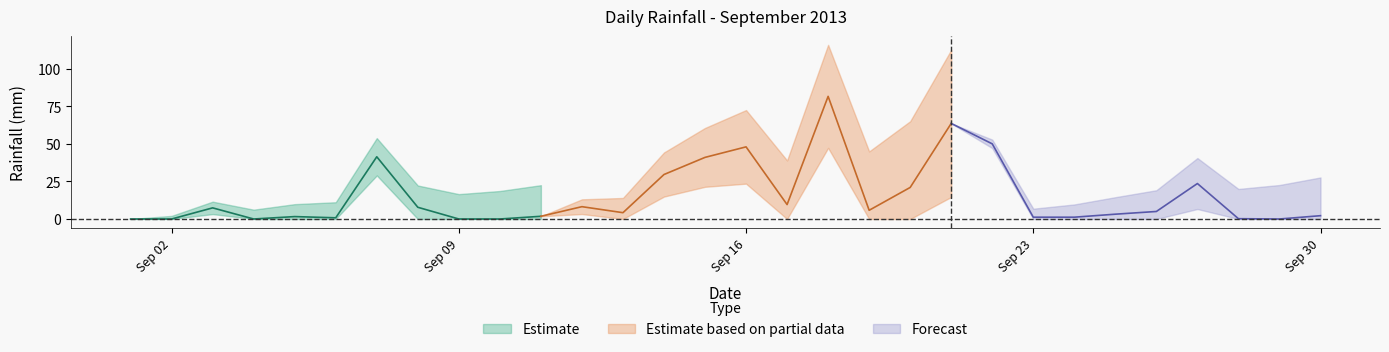

The value at 2013-09-30 is 1.5. True or false?

False